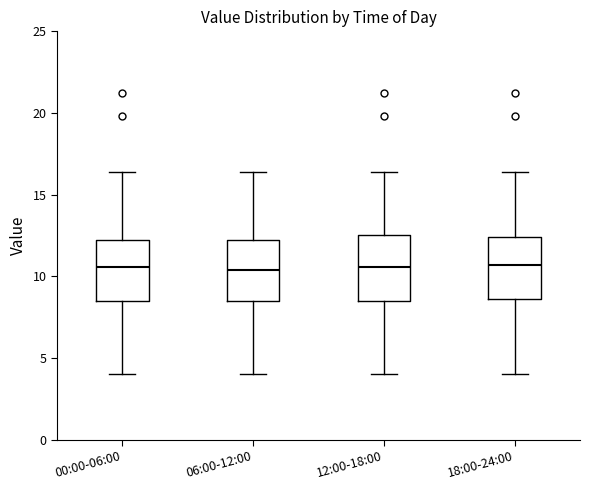

Where does the median line of the box for 12:00-18:00 sit on the y-axis? The values are not printed on the chart, so give them approximately, as read against the axis.

10.5